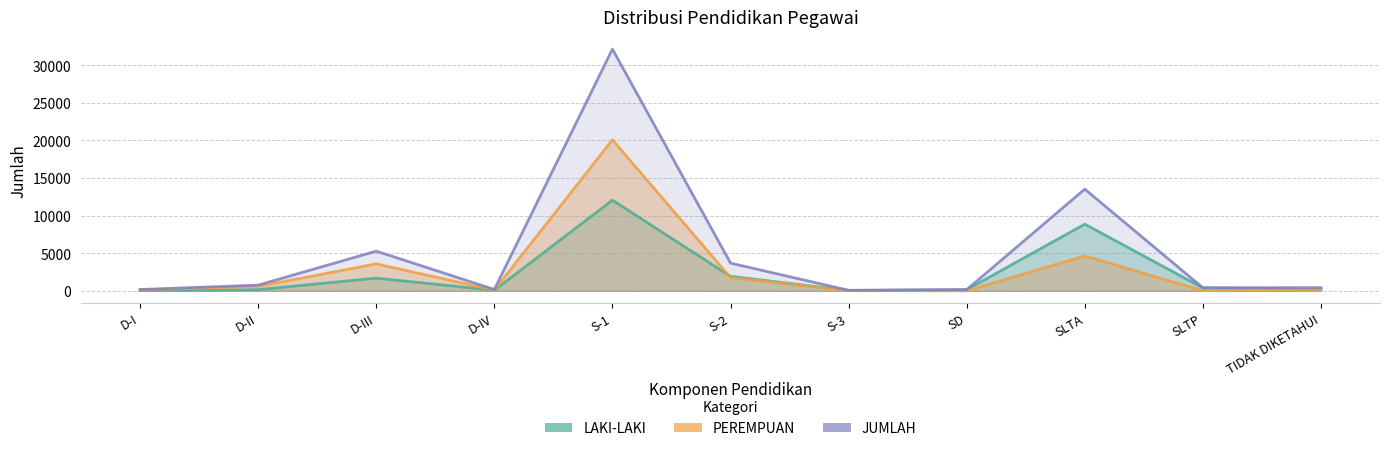

Does the chart have visible grid lines?

Yes